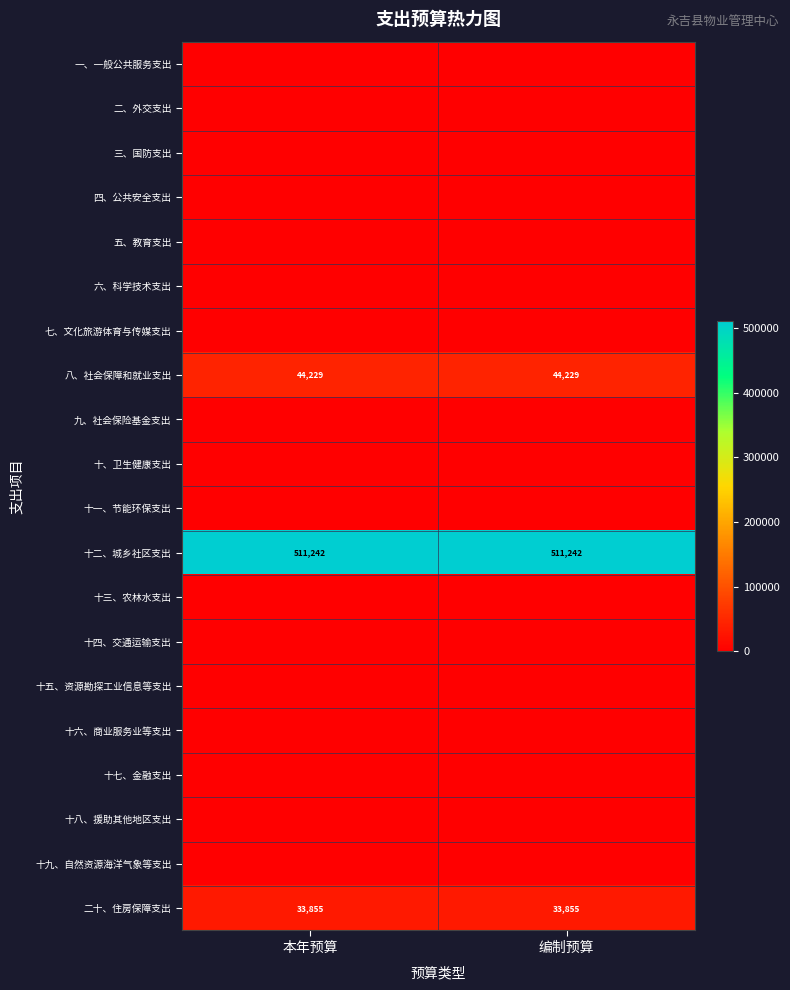

The value of 十二、城乡社区支出 at 本年预算 is 511242. True or false?

True